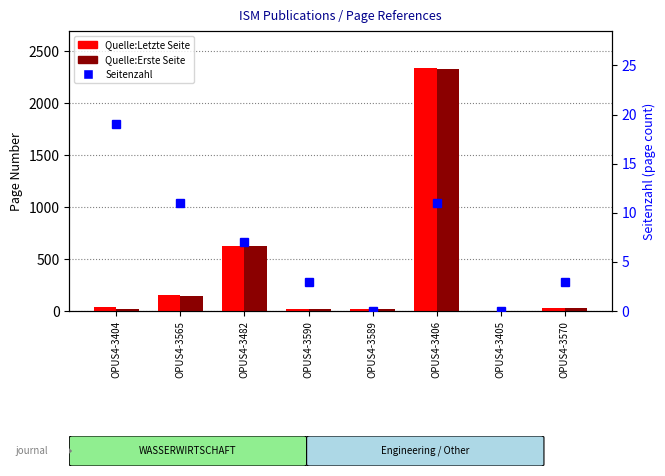

Count the Seitenzahl values in the range 3 to 11.

5